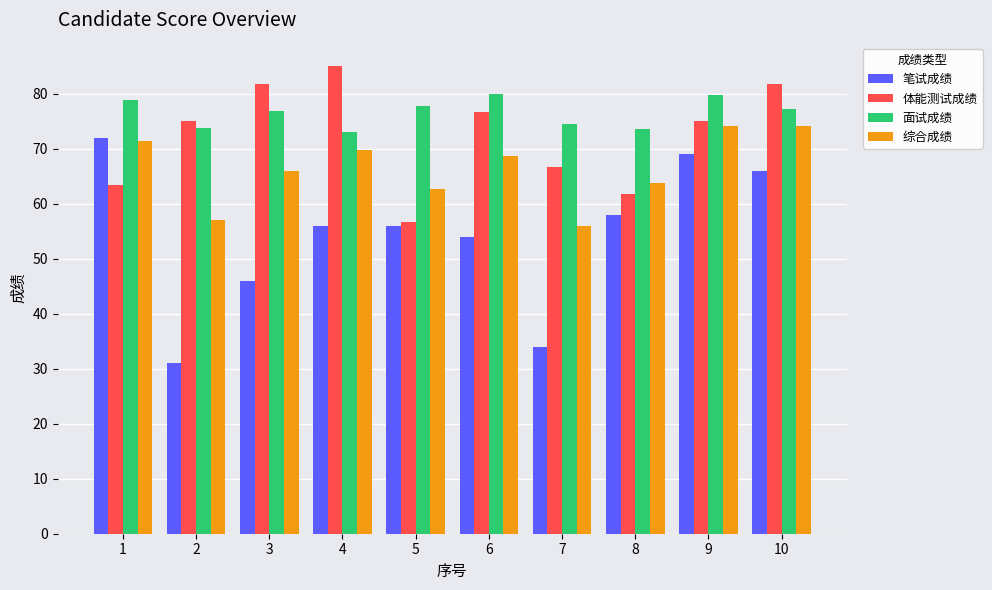

What is the average value of the 面试成绩 series?

76.5